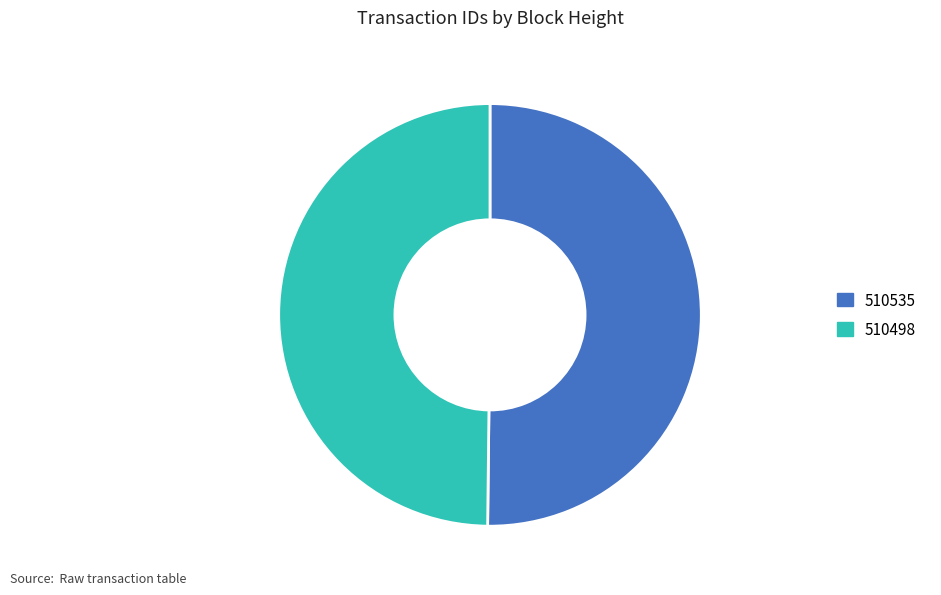

What is the ratio of the value at 510535 to the value at 510498?

1.0